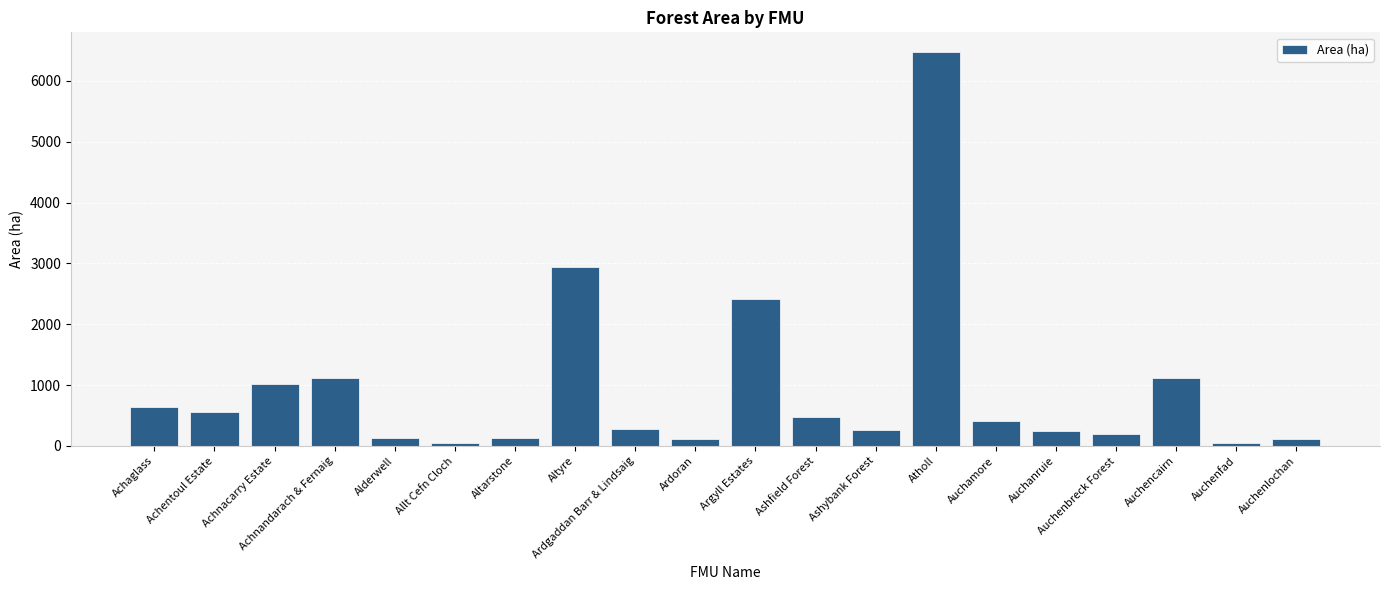

Where is the data nearest to the value 3257?

Altyre